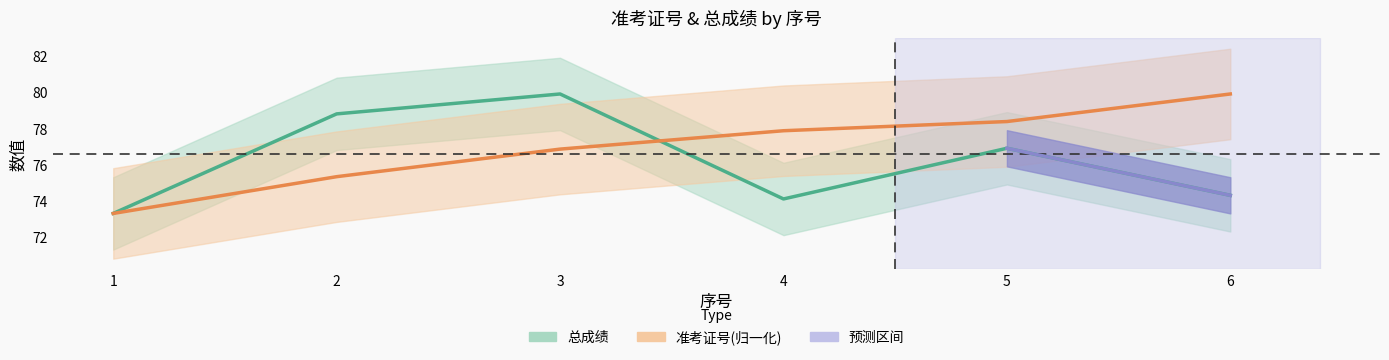

Where is 总成绩 nearest to the value 76?

5